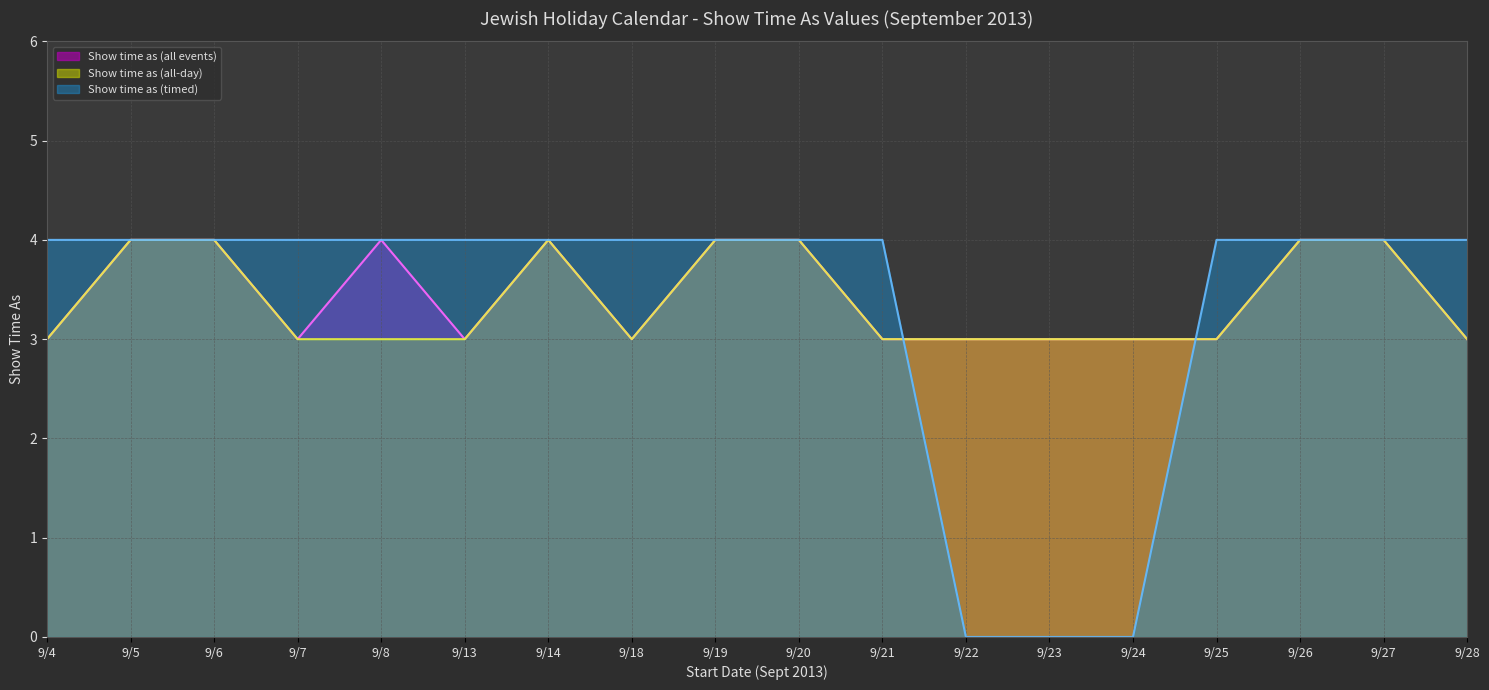

Rank the series by their average value, from lowest to highest.

Show time as (timed), Show time as (all-day), Show time as (all events)